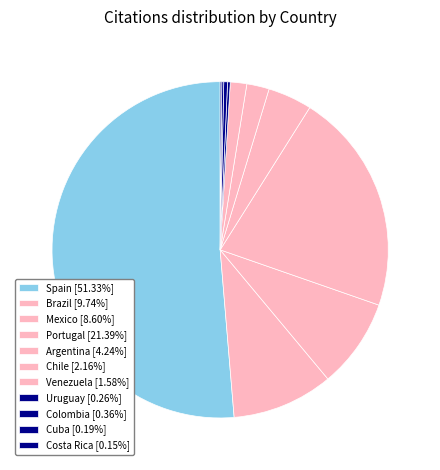

What is the change in value from Spain to Argentina?

-4559